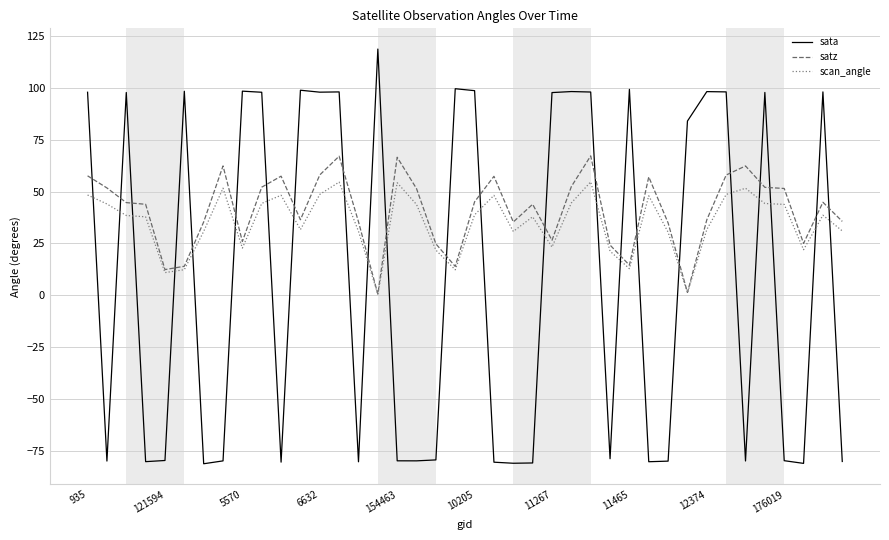

True or false: sata and scan_angle intersect in this chart.

True